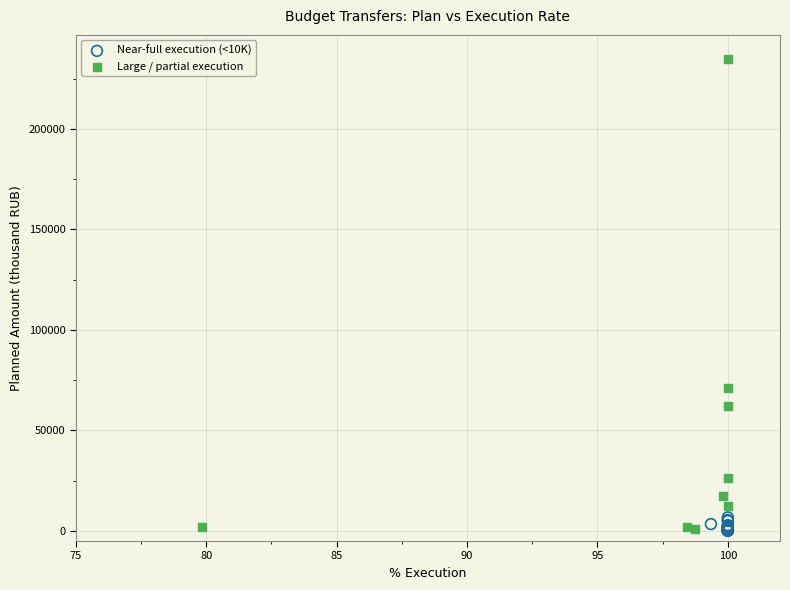

Which series contains the highest Y value?

Large / partial execution